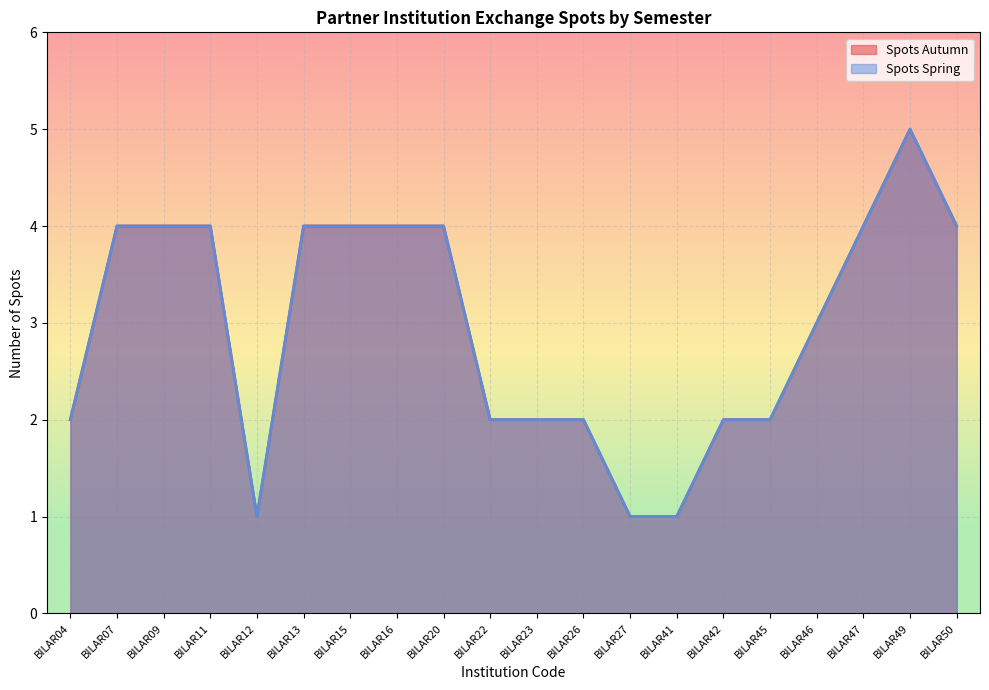

The Spots Spring series shows 7 at BILAR49. True or false?

False